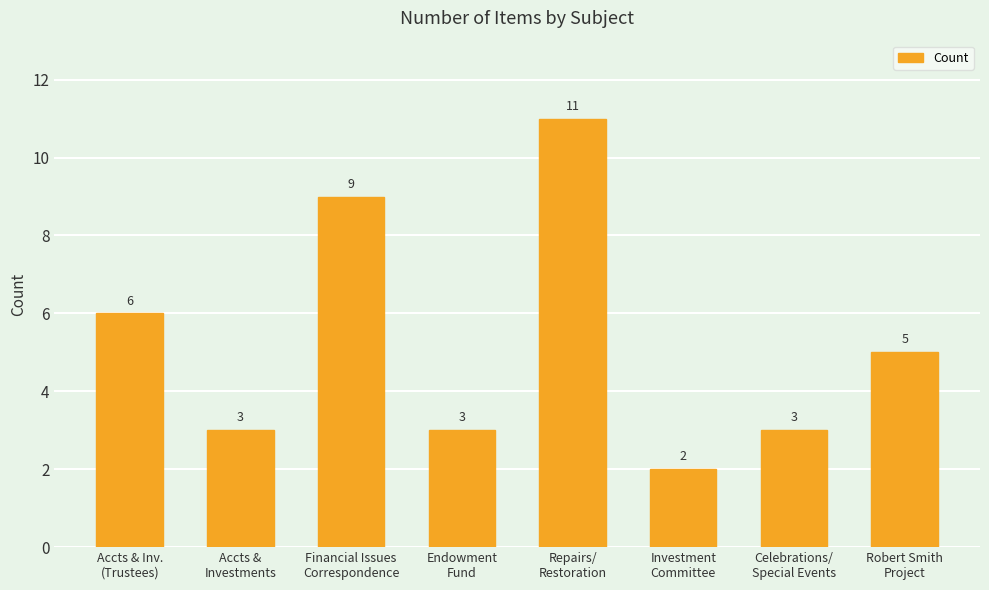

What is the smallest value displayed?

2